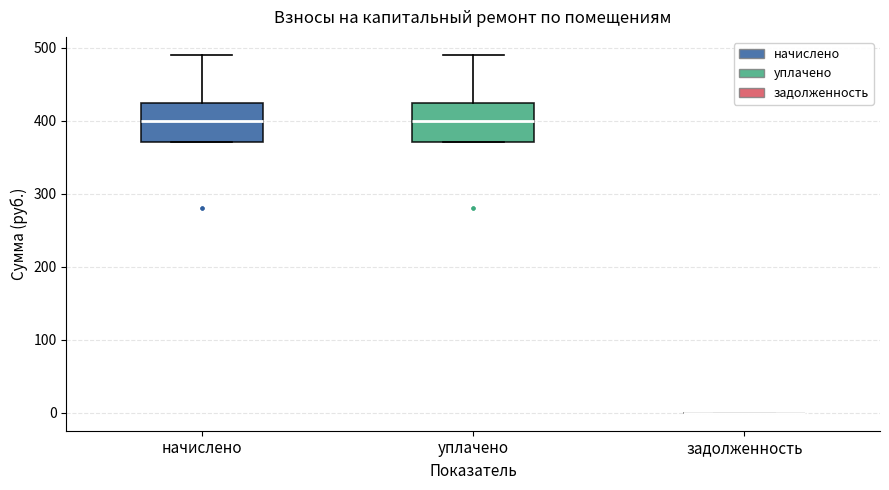

Reading left to right, transcribe this box plot: for each box, give where its median line is, the range the box spans, and where its two whiskers end, as read against the y-axis. The values are not printed on the chart, so give them approximately, as read against the axis.

начислено: median 400, box 370 to 420, whiskers 370 to 490
уплачено: median 400, box 370 to 420, whiskers 370 to 490
задолженность: box collapsed to a line at 0, whiskers 0 to 0